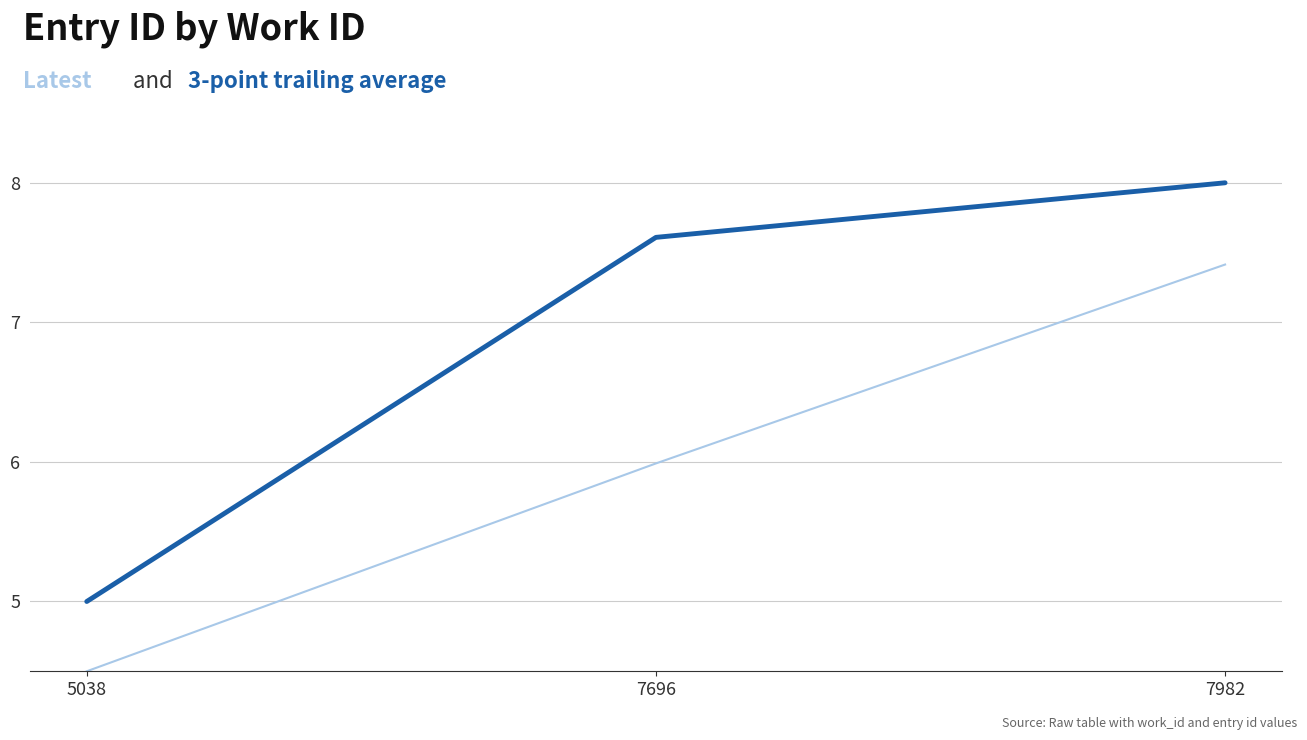

How many lines are shown in the chart?

2